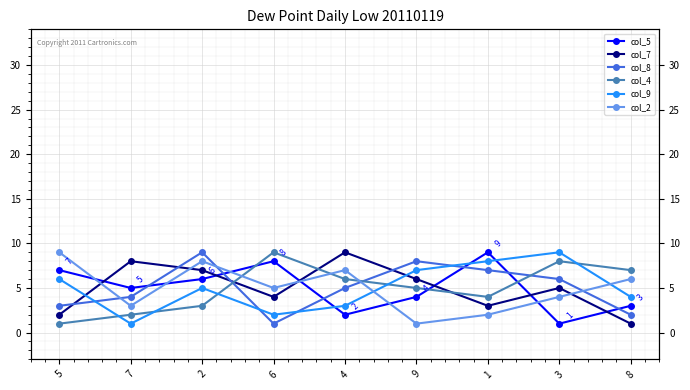

Is it true that col_5 equals 4 at 9?

True